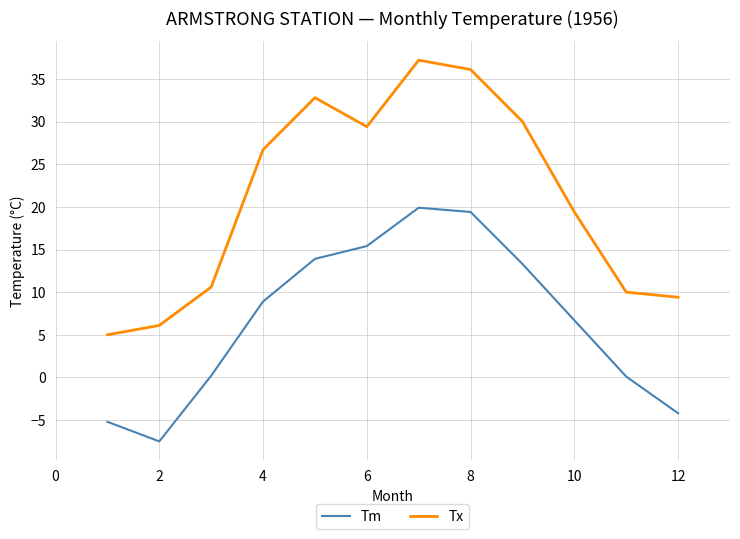

Which series has the largest range (max minus min)?

Tx